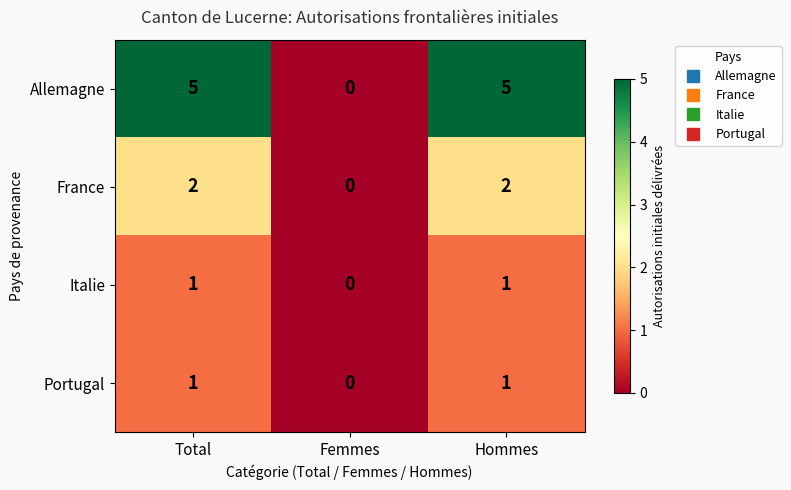

At which label is Italie closest to 0?

Femmes